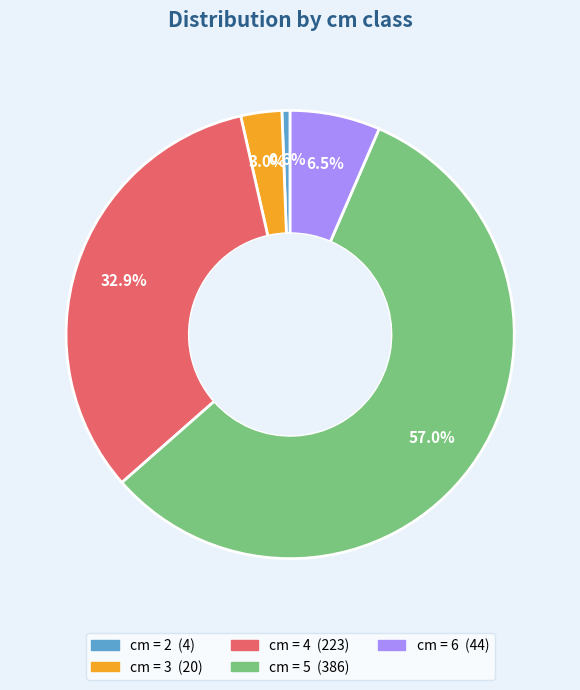

Is there a majority slice in this chart?

Yes